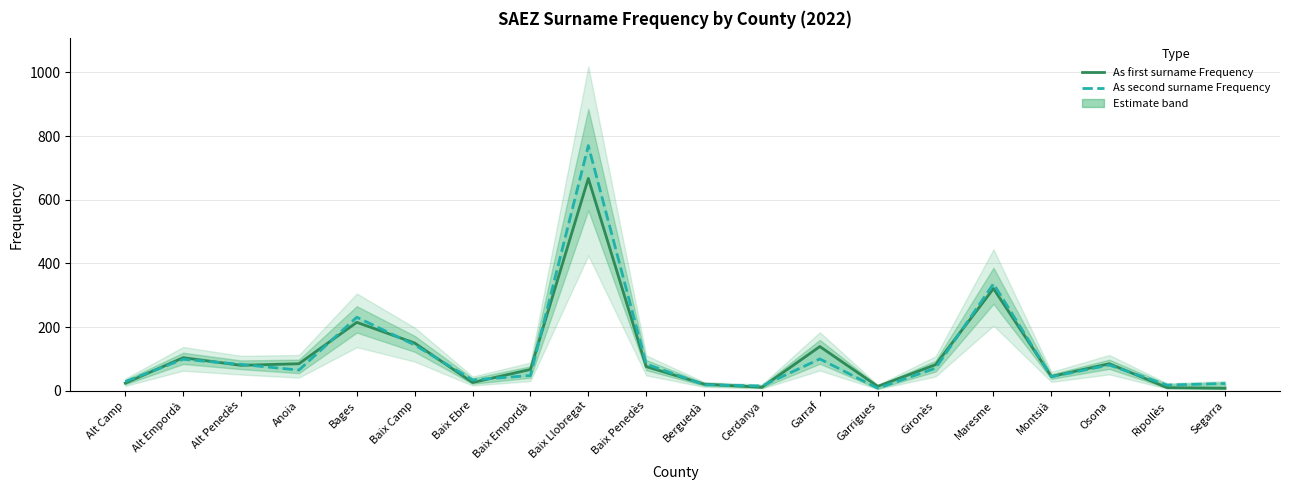

List the labels in order of As first surname Frequency value, smallest first.

Segarra, Ripollès, Cerdanya, Garrigues, Berguedà, Alt Camp, Baix Ebre, Montsià, Baix Empordà, Baix Penedès, Alt Penedès, Gironès, Anoia, Osona, Alt Empordà, Garraf, Baix Camp, Bages, Maresme, Baix Llobregat